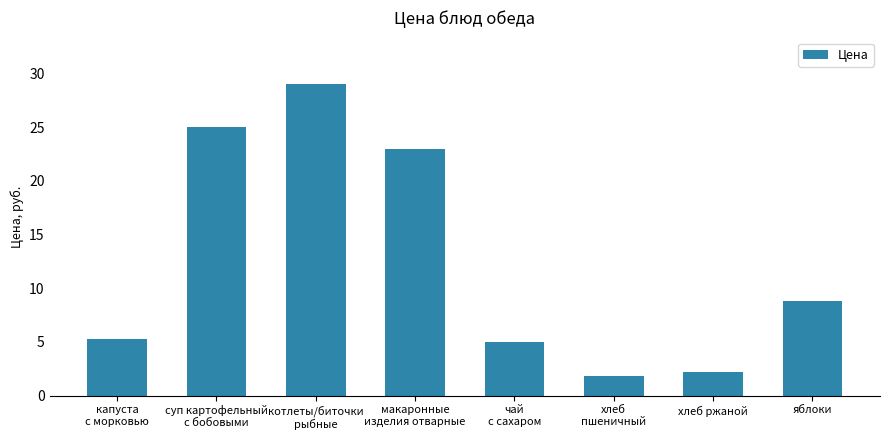

At which category does the chart reach its minimum across all series?

хлеб
пшеничный